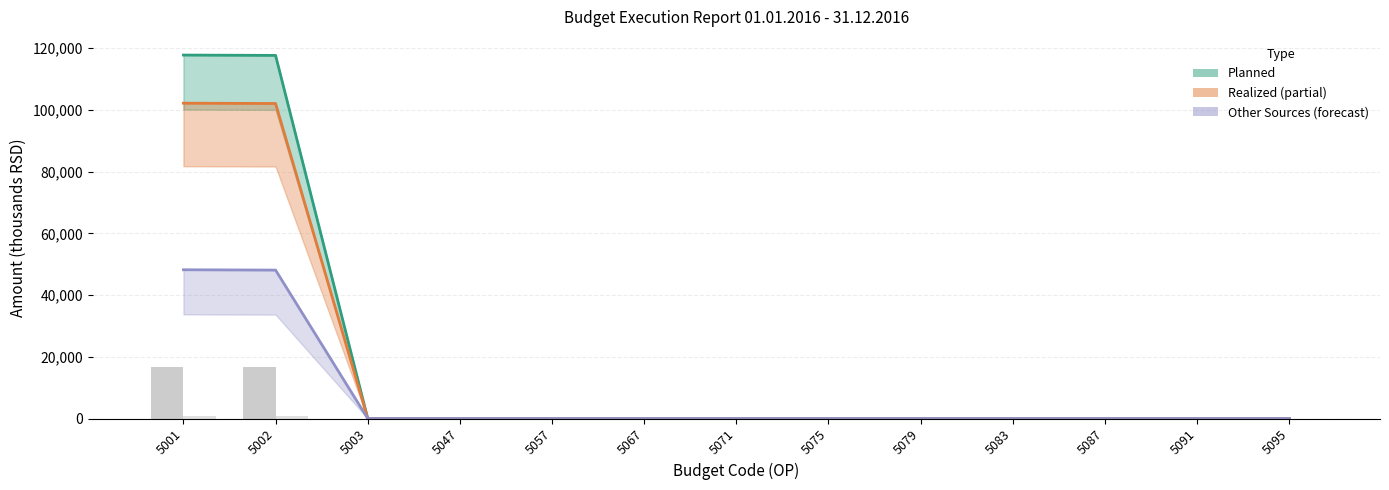

Which series has the largest total across all categories?

Planned